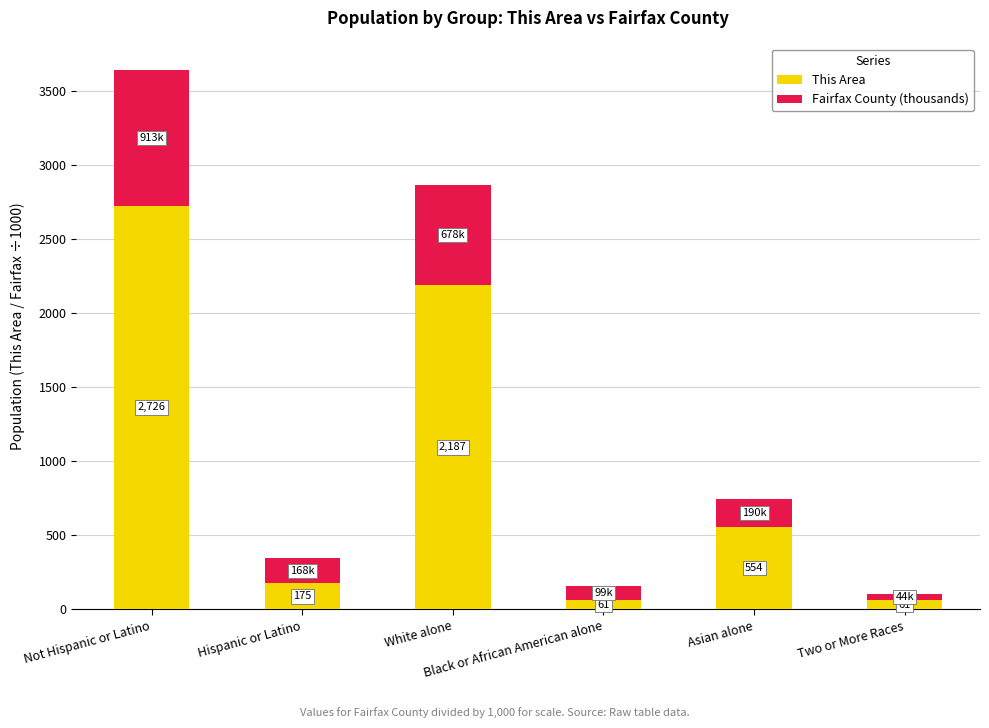

What is the lowest value of the This Area series?

61.0